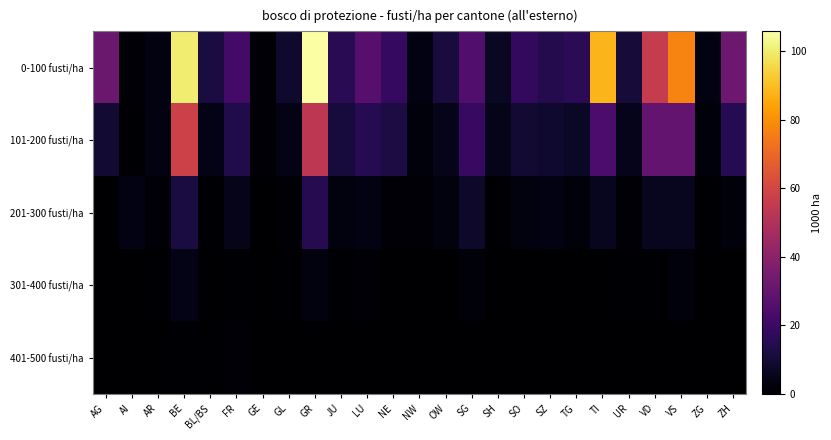

List the series in order of their peak value, lowest first.

401-500 fusti/ha, 301-400 fusti/ha, 201-300 fusti/ha, 101-200 fusti/ha, 0-100 fusti/ha